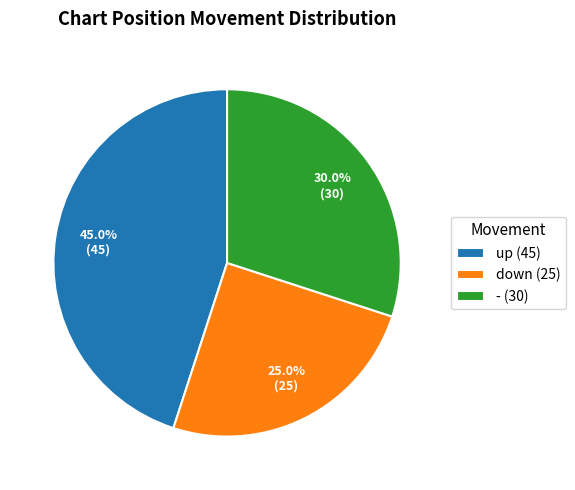

The down slice represents 38% of the pie. True or false?

False